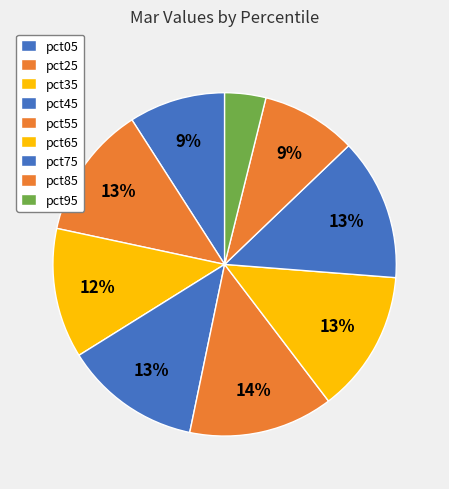

How many segments does this pie chart have?

9